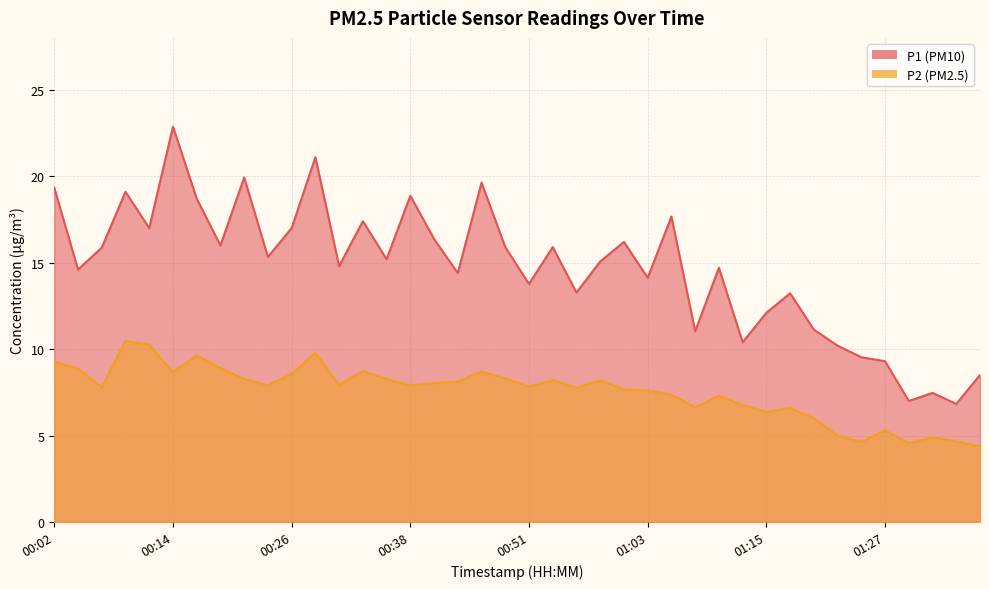

How many data points in P2 are less than 7?

12